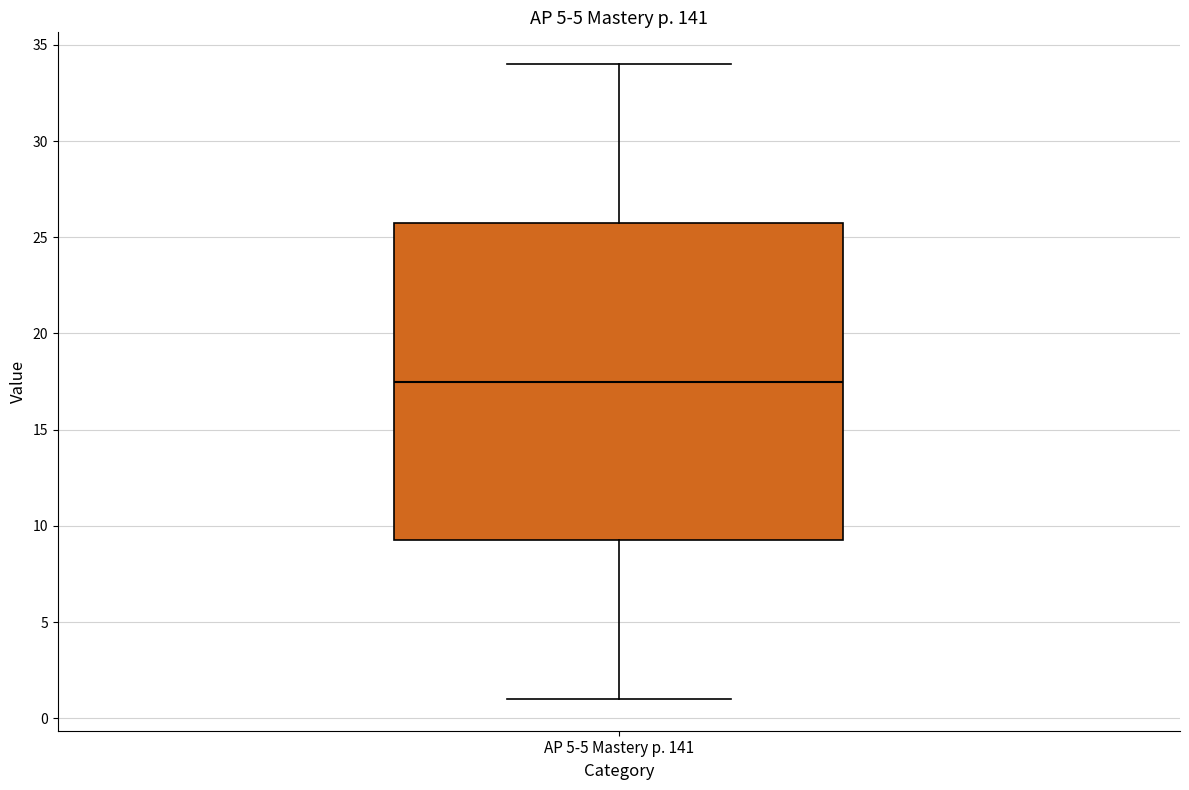

Transcribe this box plot: give where the median line is, the range the box spans, and where the two whiskers end, as read against the y-axis. The values are not printed on the chart, so give them approximately, as read against the axis.

median 17.5, box 9.5 to 26.0, whiskers 1.0 to 34.0